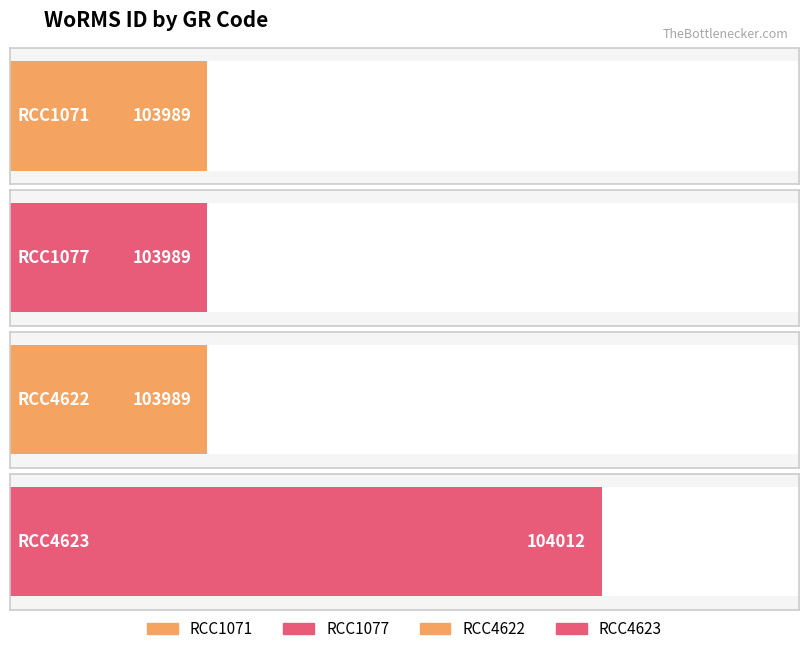

Rank the categories by value from highest to lowest.

RCC4623, RCC1071, RCC1077, RCC4622